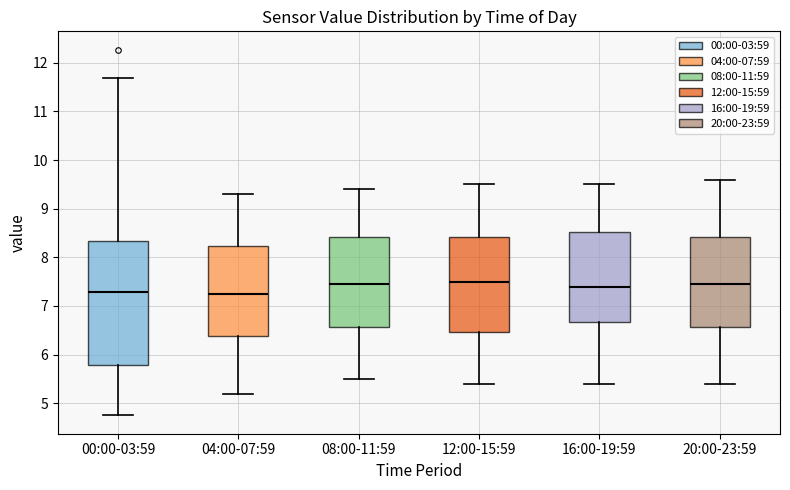

Reading left to right, read every box against the y-axis: the position of its median line, the range the box covers, and the ends of its whiskers. The values are not printed on the chart, so give them approximately, as read against the axis.

00:00-03:59: median 7.3, box 5.8 to 8.3, whiskers 4.8 to 11.7
04:00-07:59: median 7.3, box 6.4 to 8.2, whiskers 5.2 to 9.3
08:00-11:59: median 7.5, box 6.6 to 8.4, whiskers 5.5 to 9.4
12:00-15:59: median 7.5, box 6.5 to 8.4, whiskers 5.4 to 9.5
16:00-19:59: median 7.4, box 6.7 to 8.5, whiskers 5.4 to 9.5
20:00-23:59: median 7.5, box 6.6 to 8.4, whiskers 5.4 to 9.6